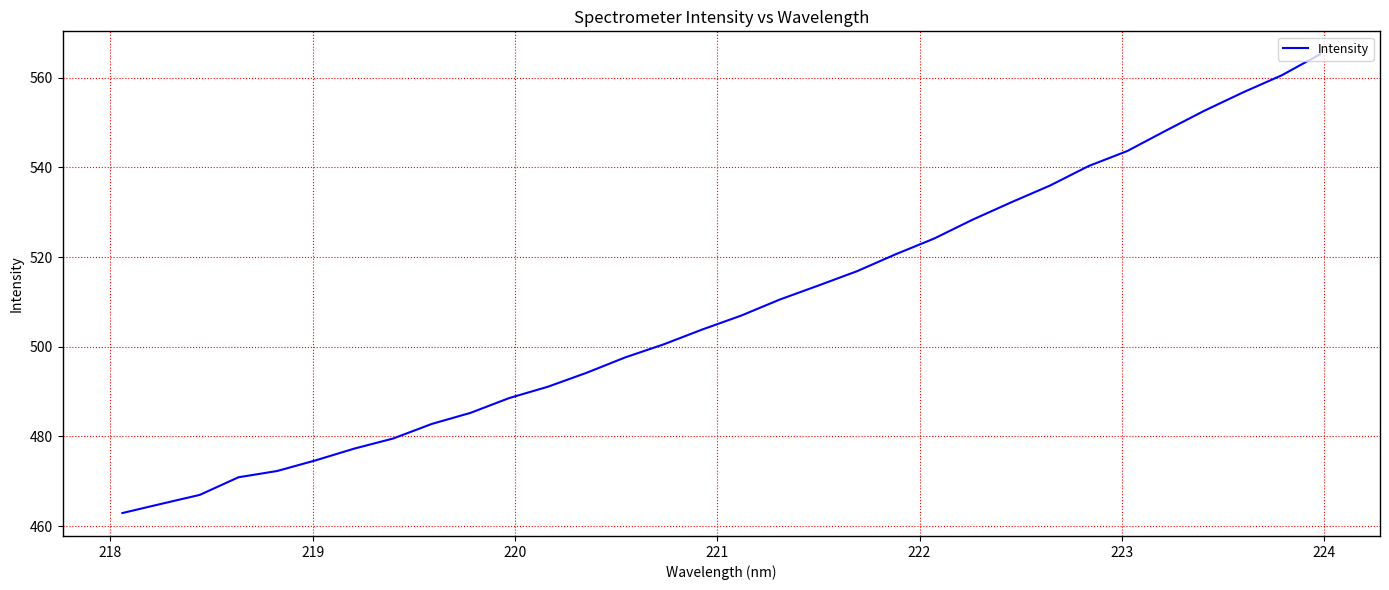

Reading left to right, what are all the values shown in this chart?

462.9	464.9	466.9	470.9	472.3	474.7	477.3	479.5	482.8	485.2	488.5	491.1	494.2	497.6	500.5	503.8	506.9	510.5	513.6	516.8	520.6	524.1	528.4	532.2	535.9	540.3	543.6	548.2	552.6	556.7	560.5	565.2